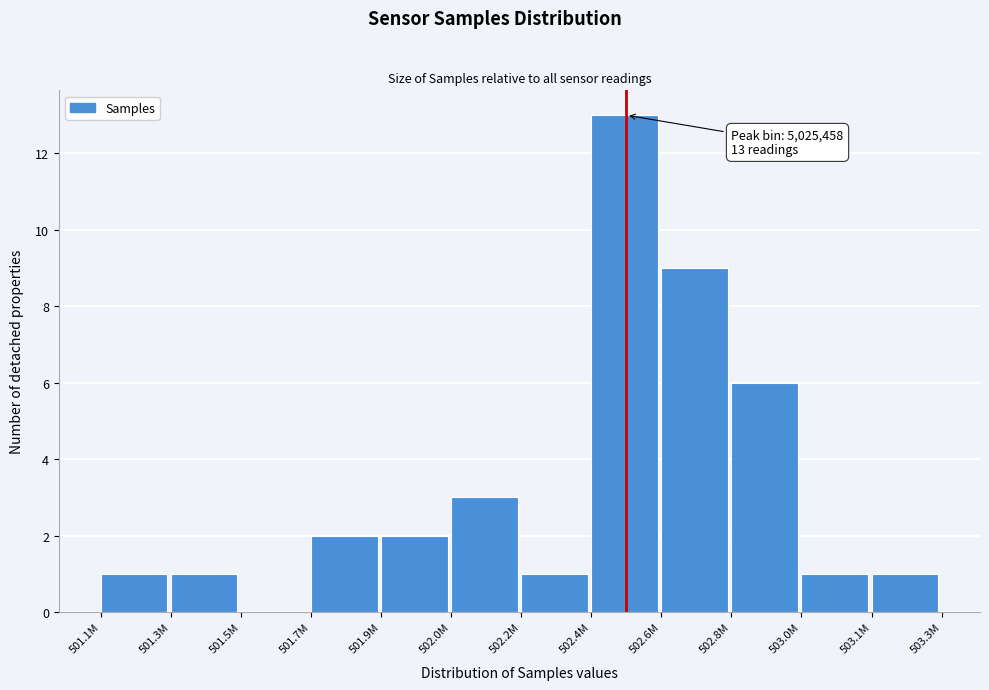

Reading right to left, transcribe all the data shown in this chart.

503.1M=1	503.0M=1	502.8M=6	502.6M=9	502.4M=13	502.2M=1	502.0M=3	501.9M=2	501.7M=2	501.5M=0	501.3M=1	501.1M=1